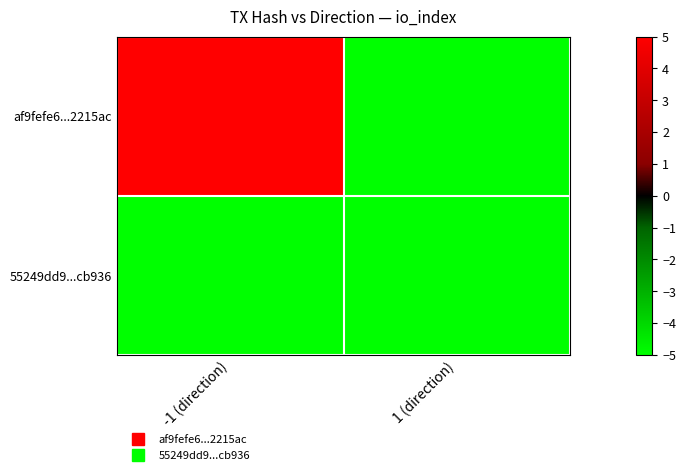

What is the spread (max minus min) of values at -1 (direction)?

27.0